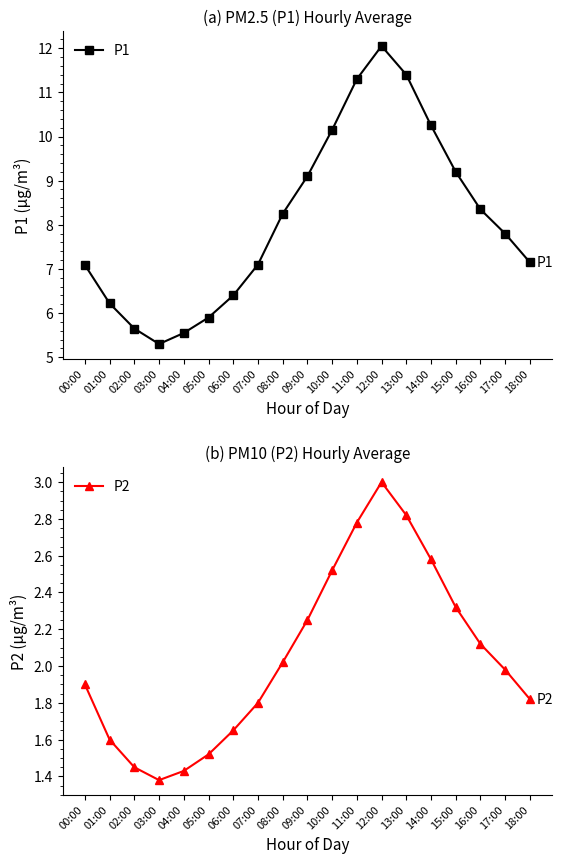

What is the average value of the P1 series?

8.1